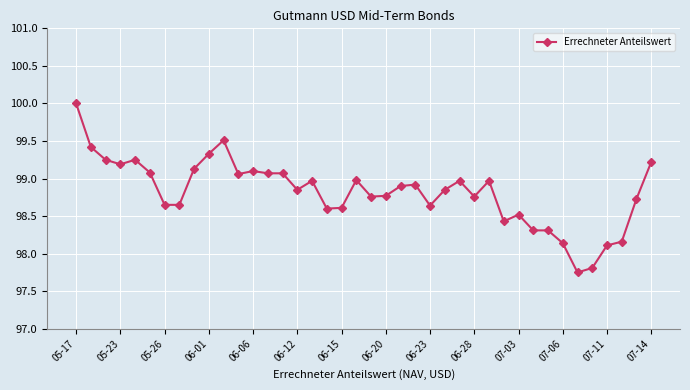

What is the sum of all values?

3952.8